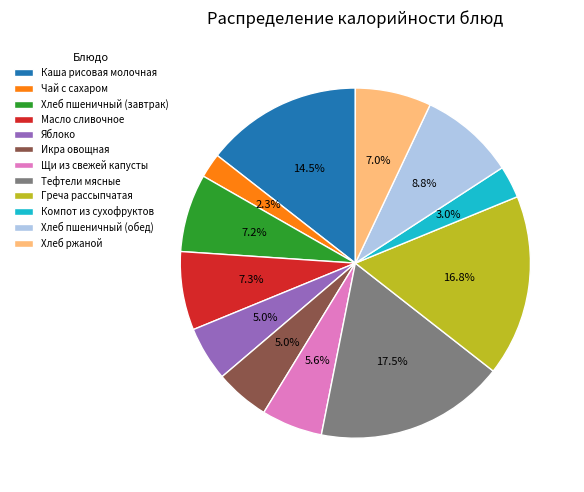

Count the number of slices in the pie.

12